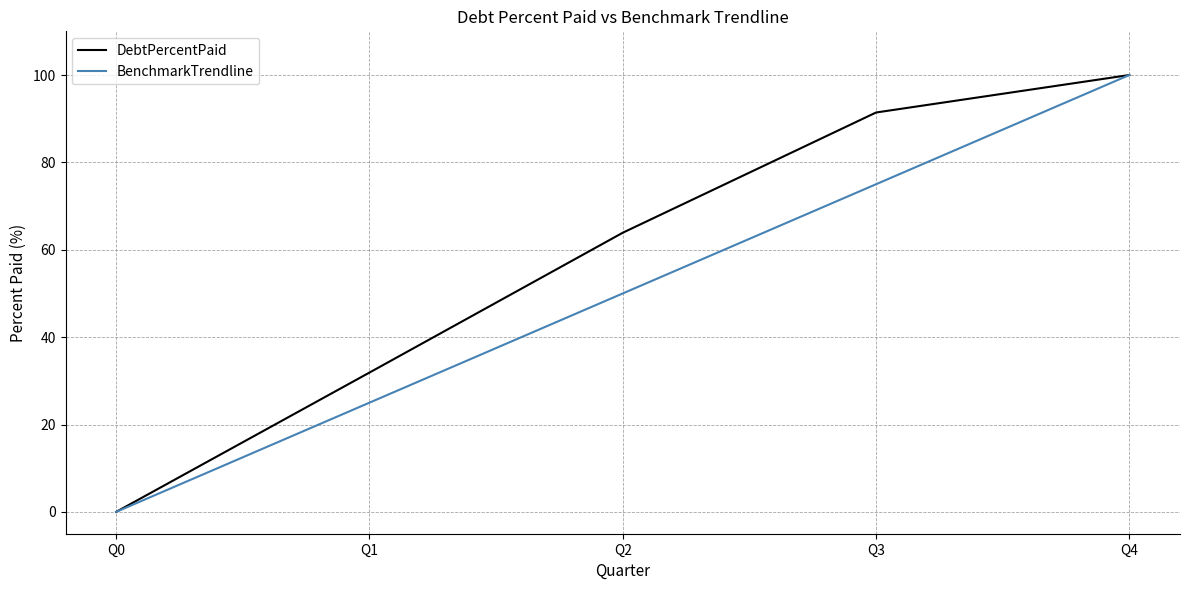

What is the difference between the DebtPercentPaid values at Q3 and Q2?

27.5